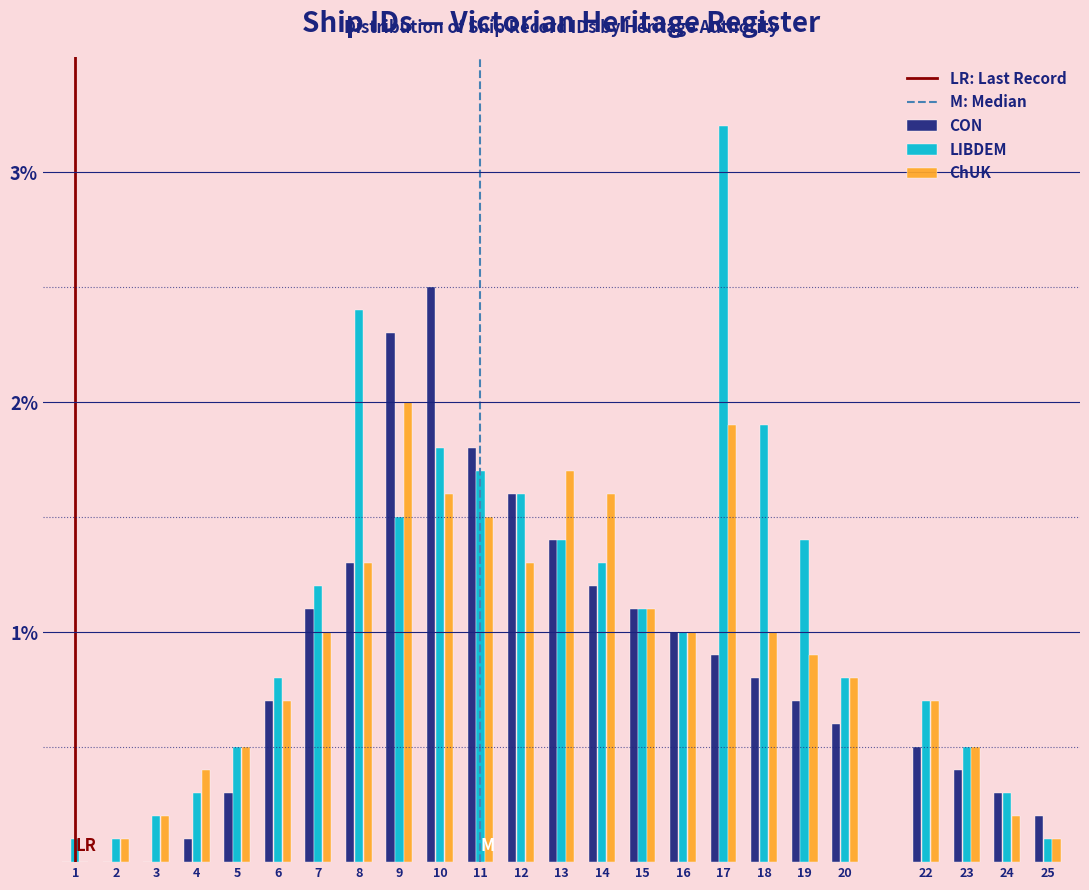

The value of CON at 13 is 1.4. True or false?

True